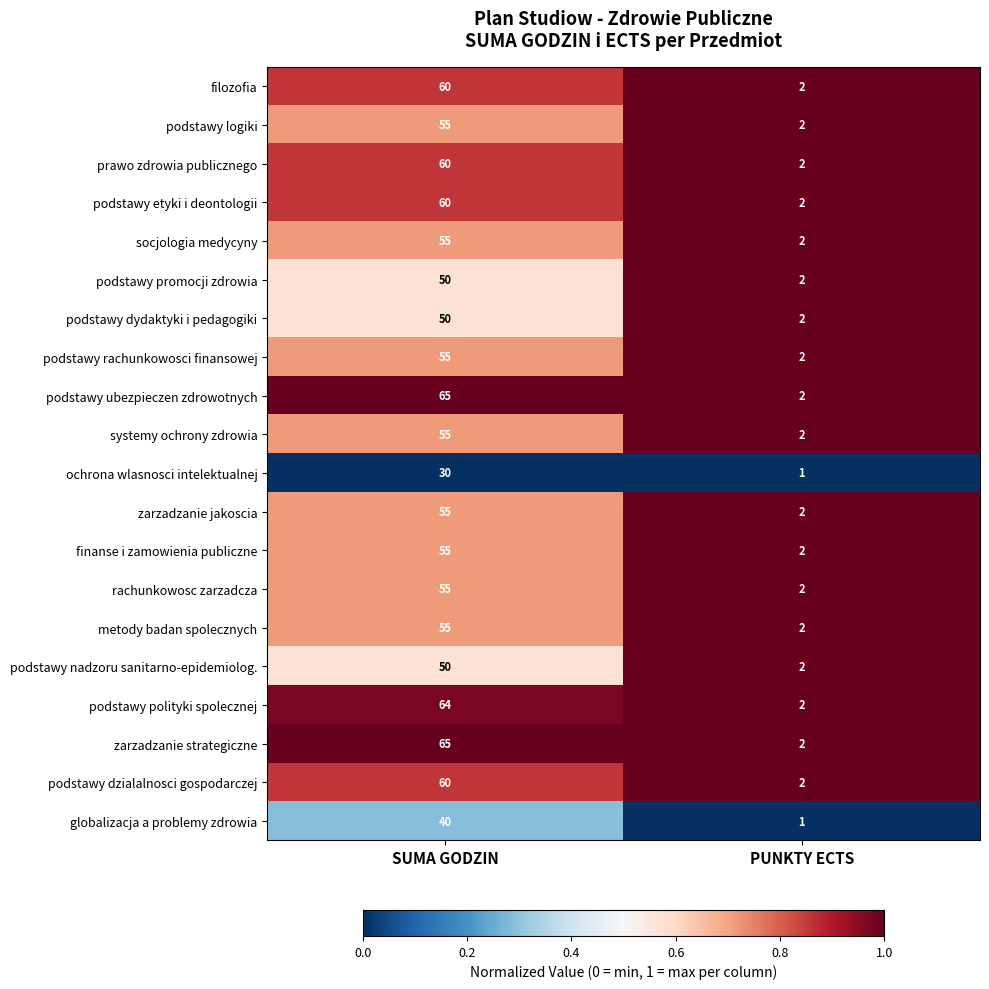

What is the difference between the prawo zdrowia publicznego values at SUMA GODZIN and PUNKTY ECTS?

58